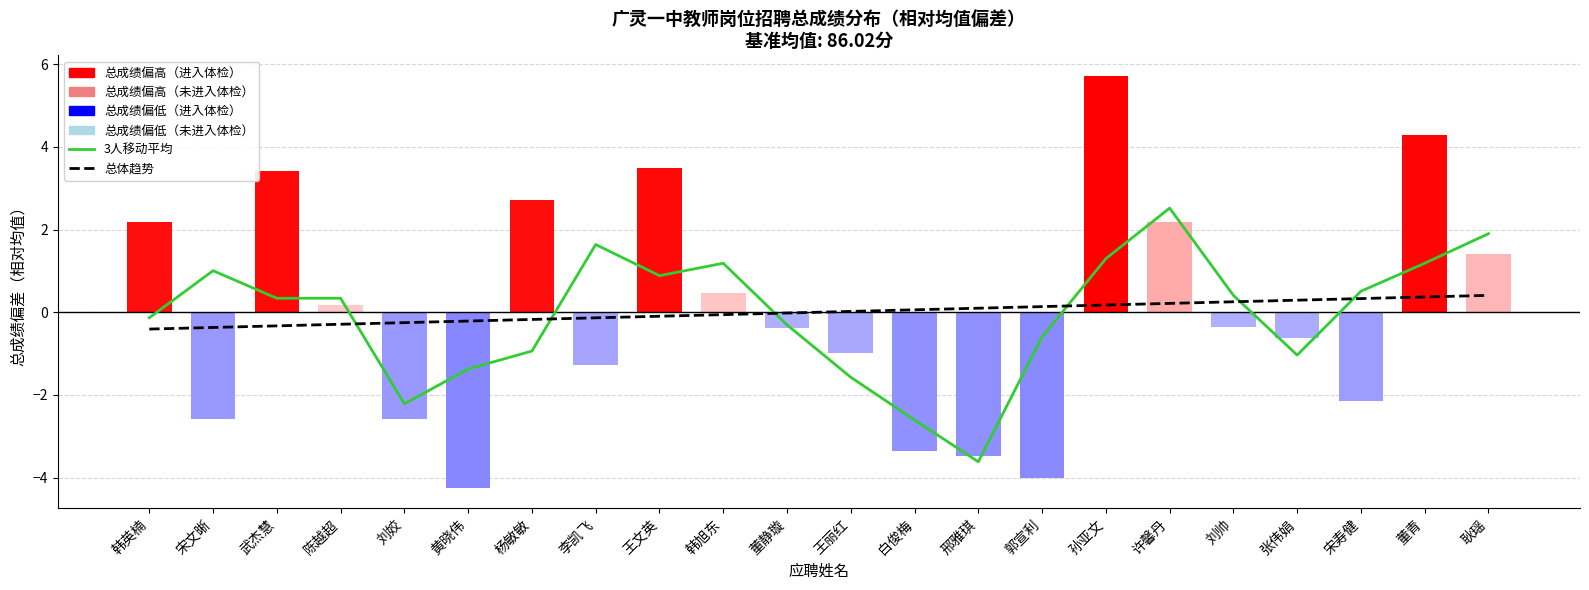

The 总体趋势 series shows 0.0 at 王丽红. True or false?

False